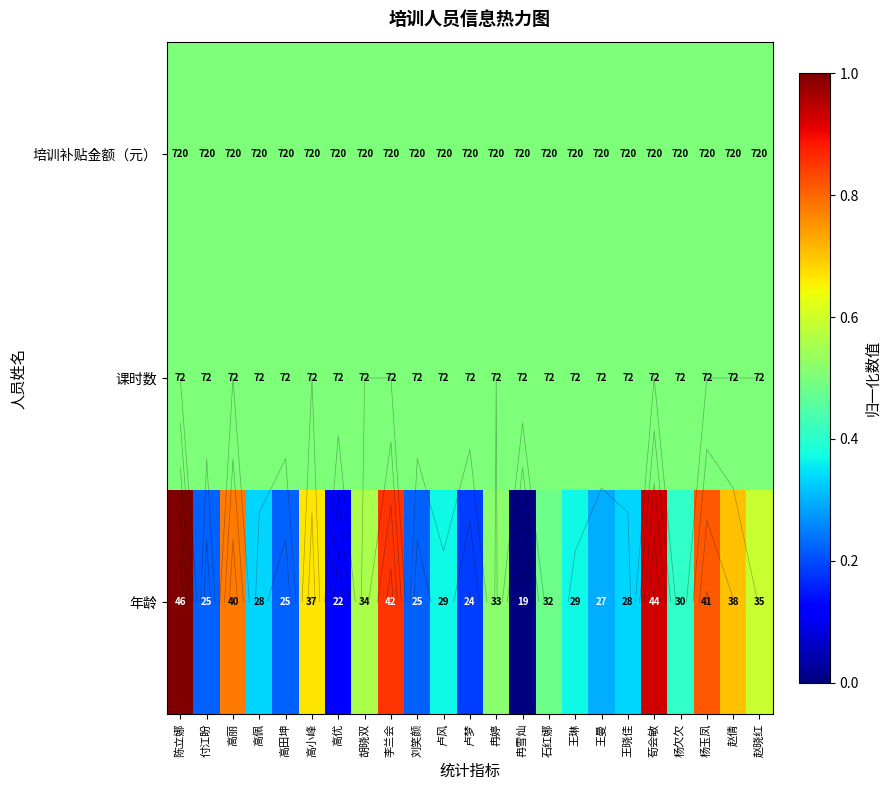

What is the total value across all series at 刘笑颜?

1.2